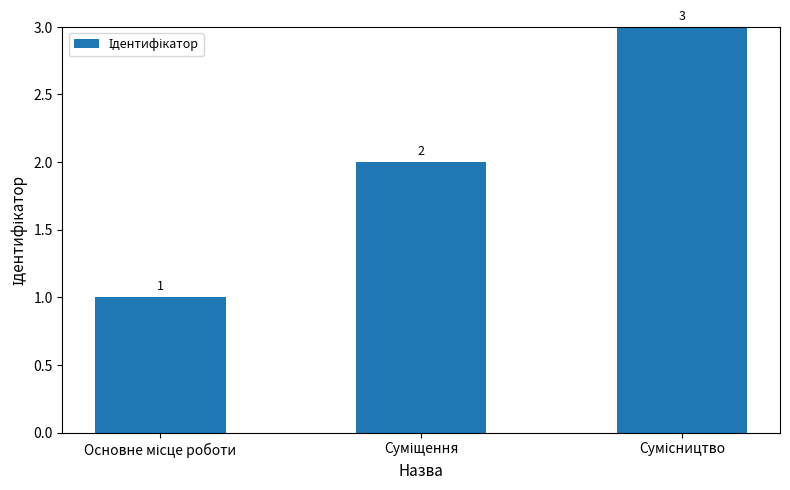

How many categories are shown in the chart?

3